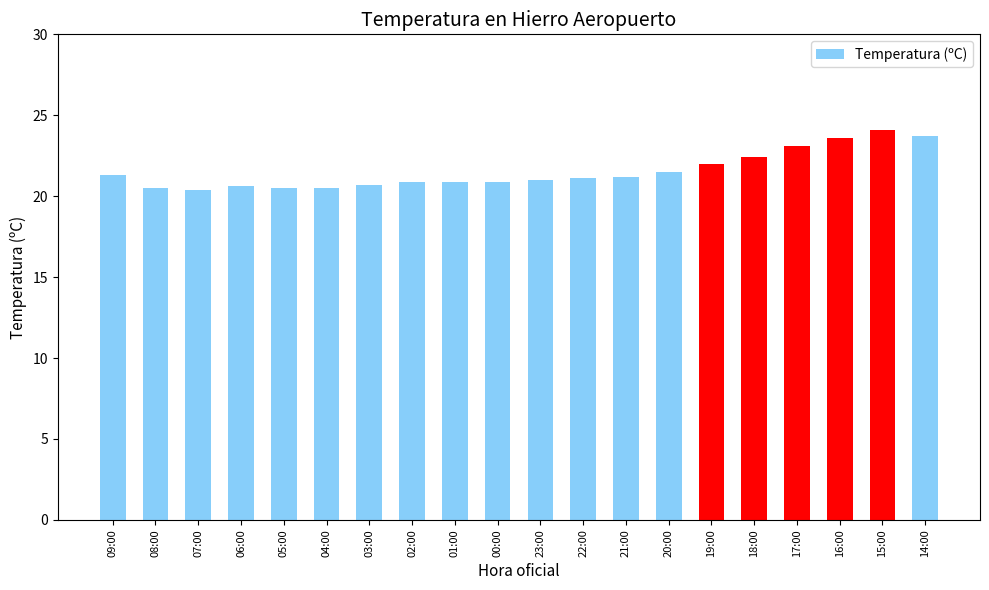

What is the sum of the values at 02:00 and 03:00?

41.6